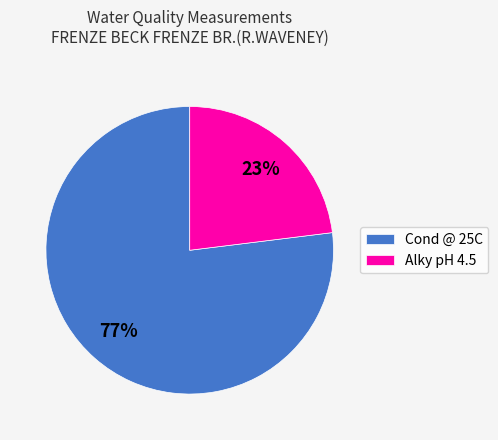

Approximately how many times larger is the value at Alky pH 4.5 compared to Cond @ 25C?

0.3